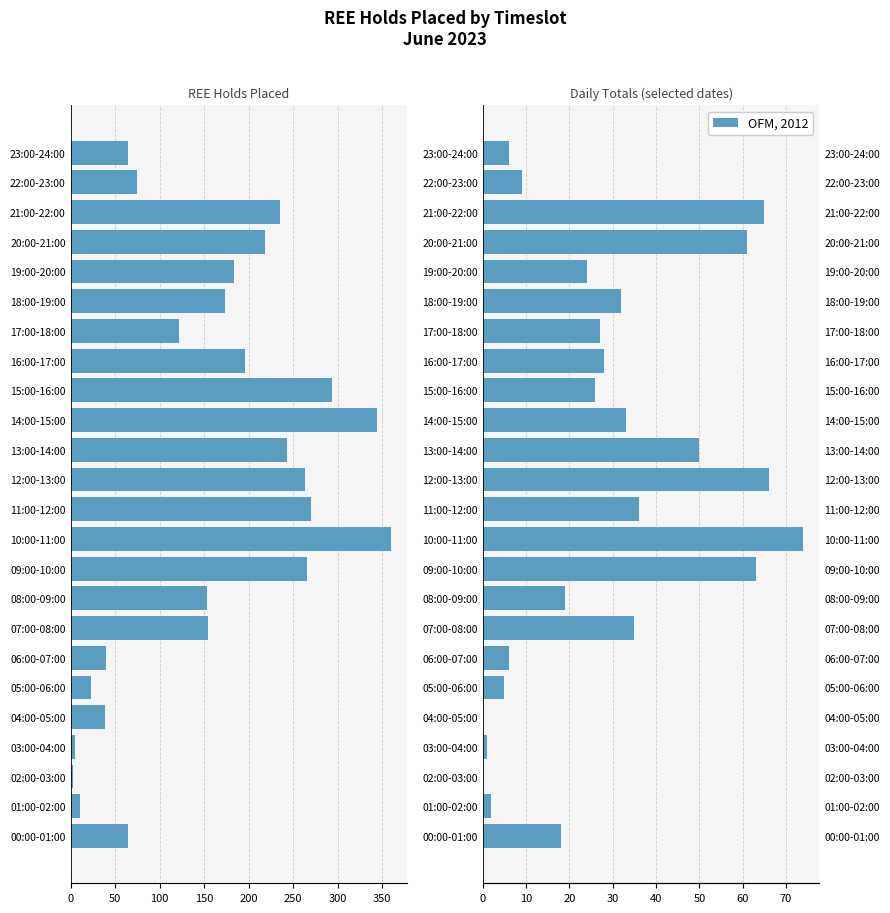

What is the difference between the maximum and minimum values in the OFM, 2012 series?

74